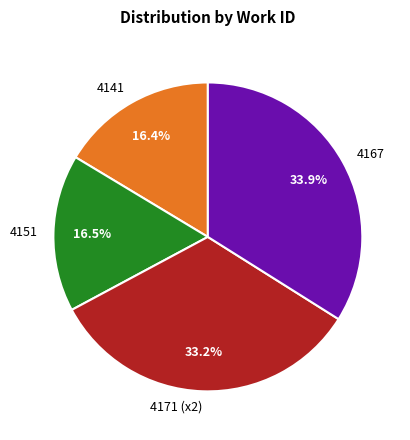

Approximately how many times larger is the value at 4141 compared to 4171 (x2)?

0.5